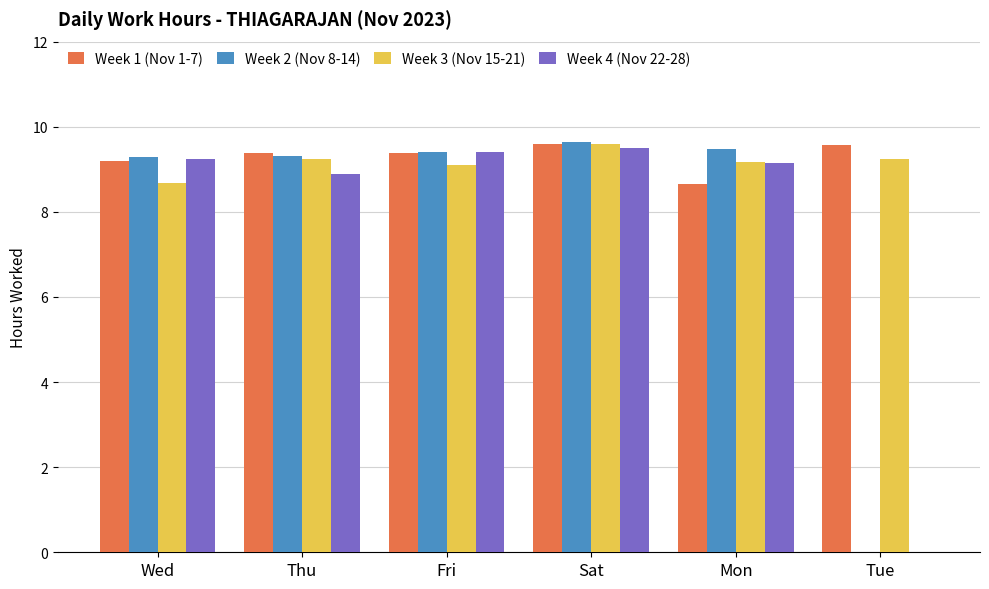

The Week 2 (Nov 8-14) series shows 5.5 at Tue. True or false?

False